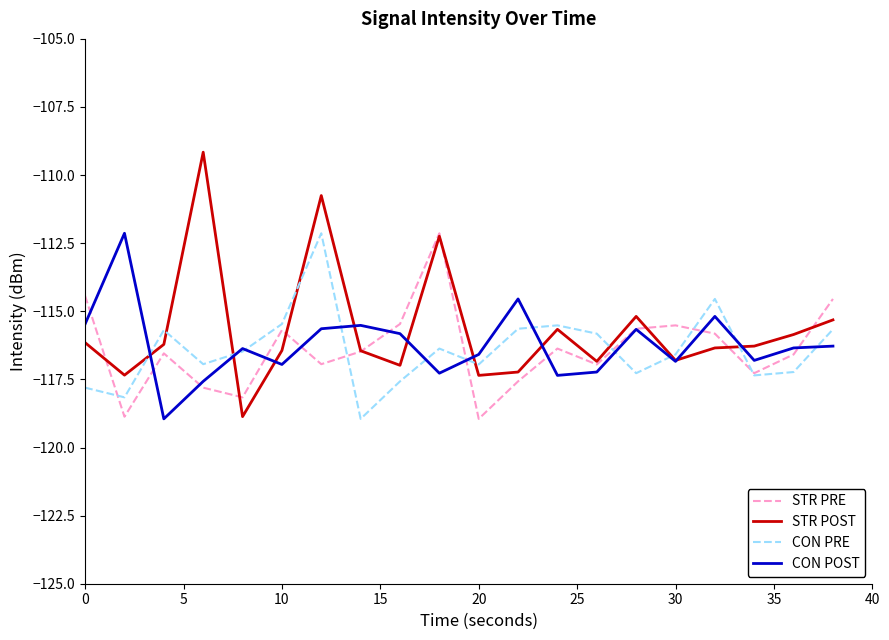

Which series has the widest spread of values?

STR POST